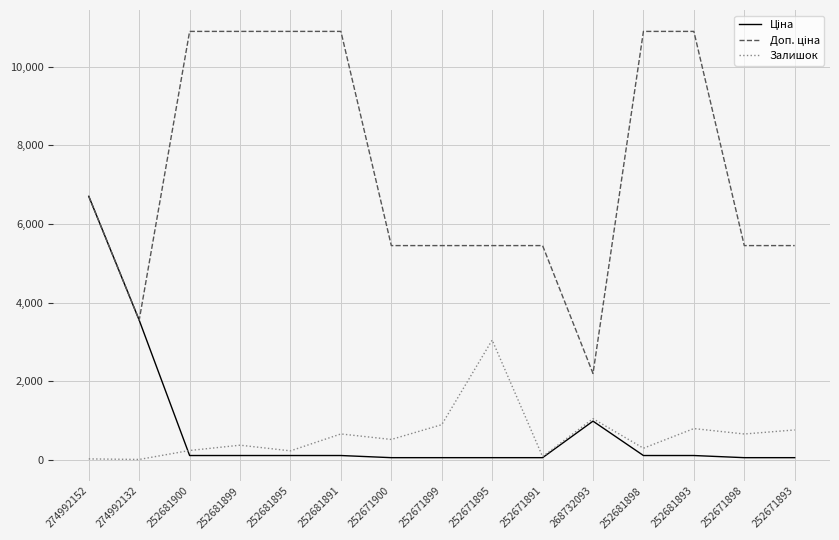

At which category is the sum across all series the highest?

274992152